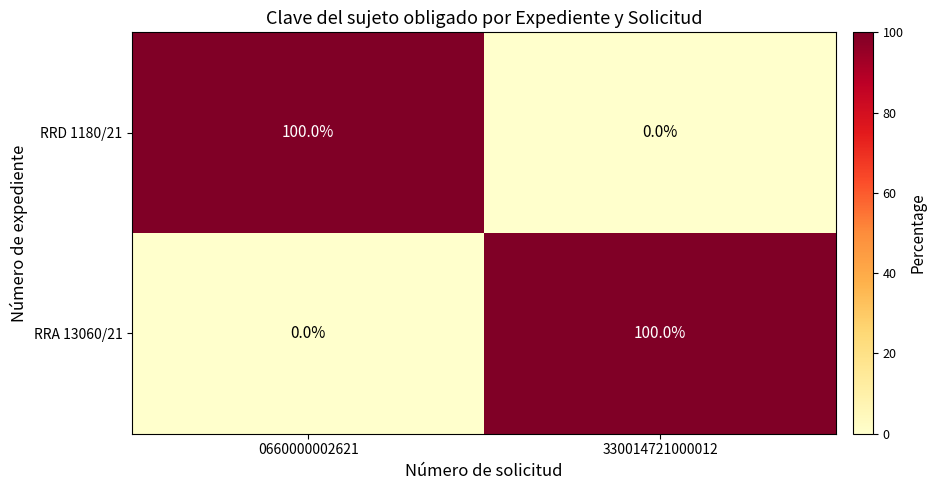

Reading left to right, list all the values displayed in this chart.

RRD 1180/21: 100	0
RRA 13060/21: 0	100